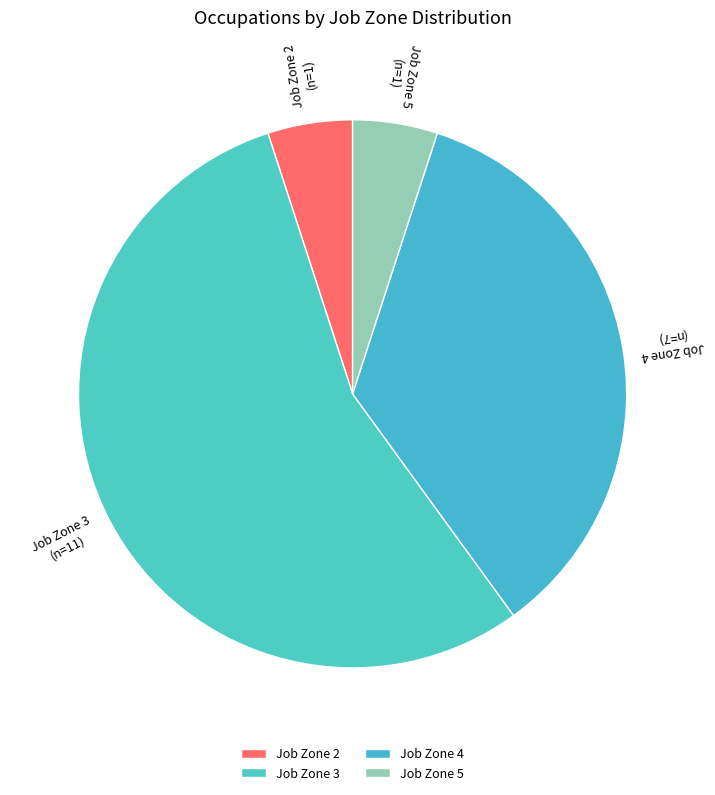

Is the sum of Job Zone 4 and Job Zone 2 greater than half?

No